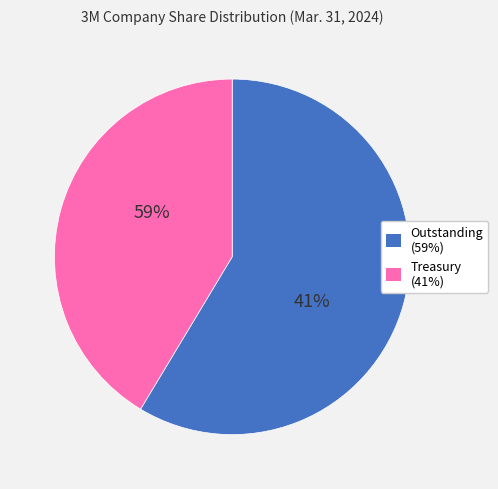

The Common stock, outstanding (in shares) slice represents 69% of the pie. True or false?

False